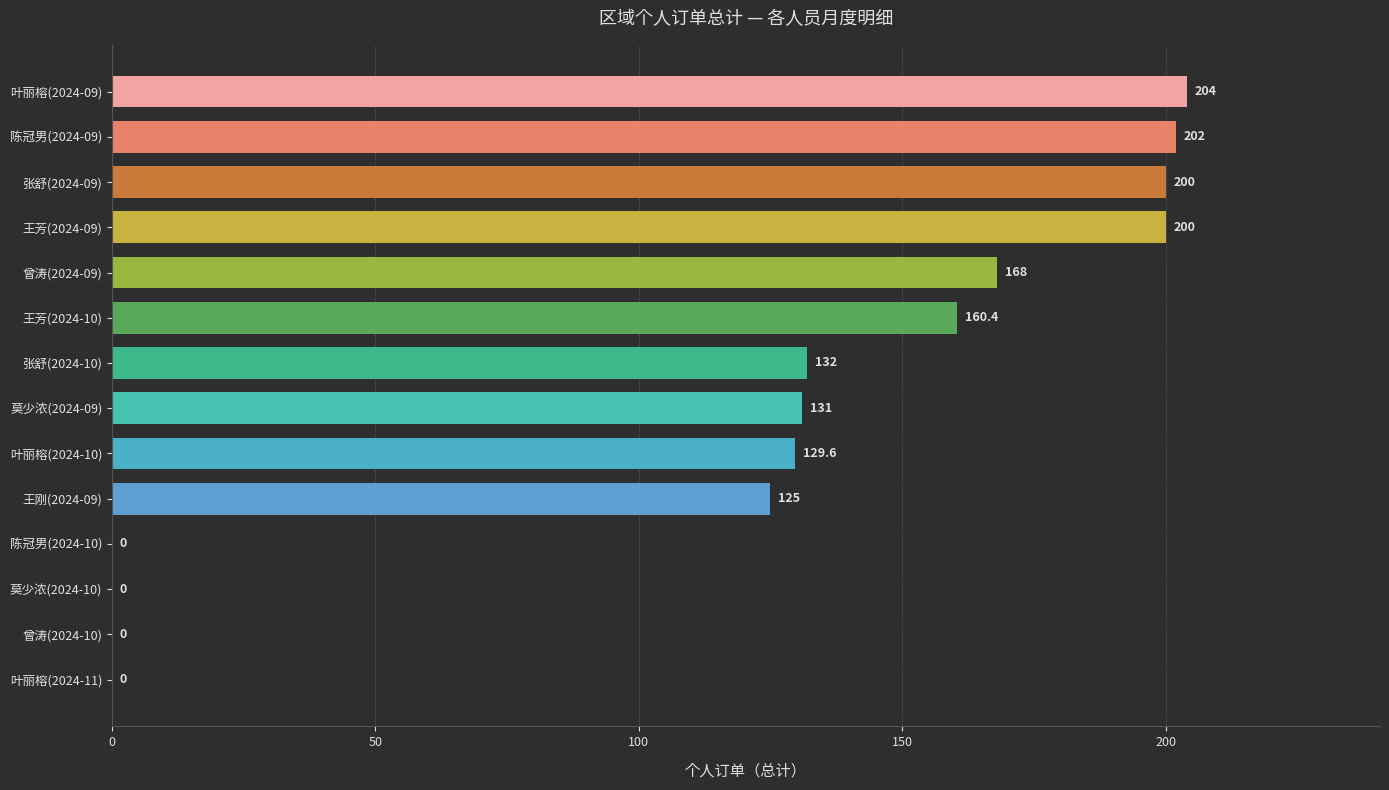

Where is the data nearest to the value 102?

王刚(2024-09)